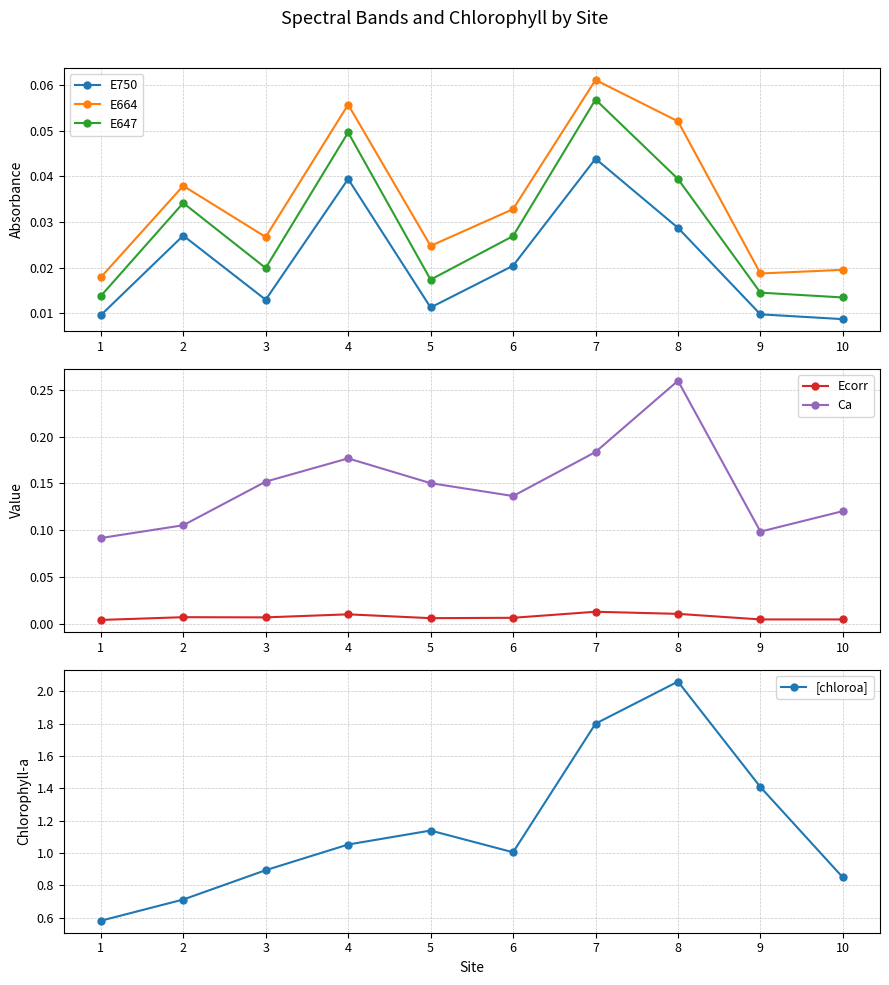

Between 9 and 6, which is larger?

6